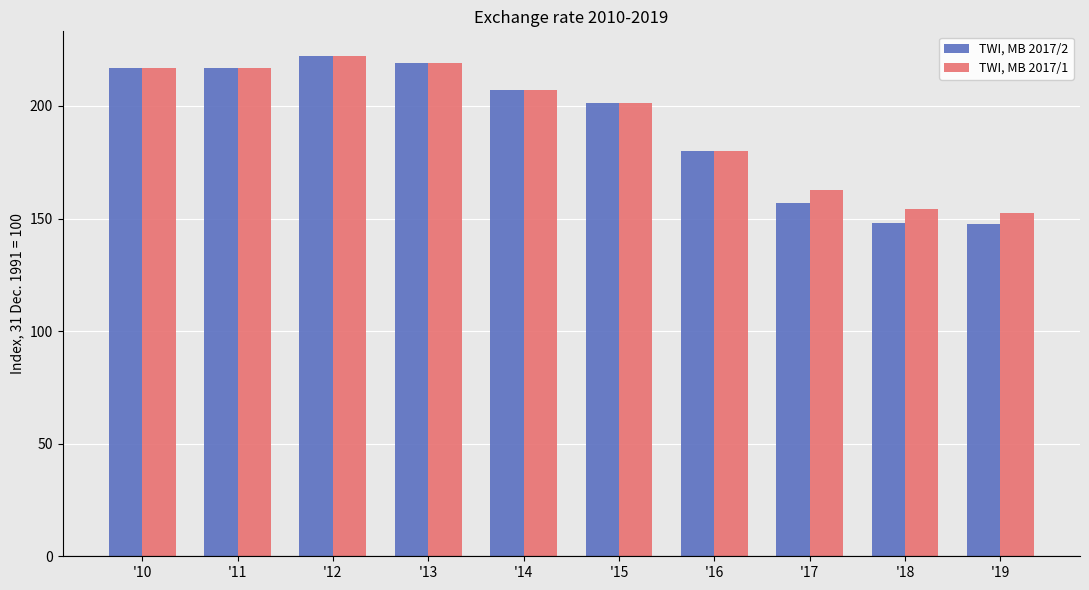

True or false: TWI, MB 2017/2 has a value of 148.2 at '18.

True